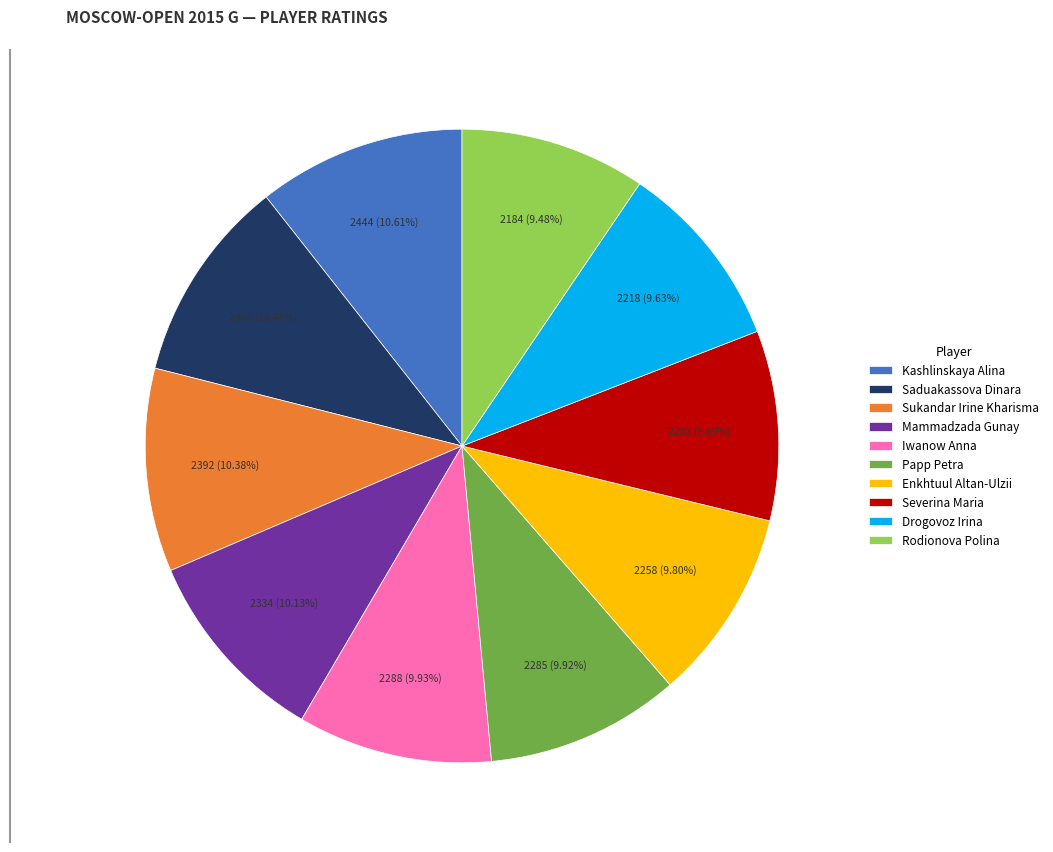

Is there a majority slice in this chart?

No